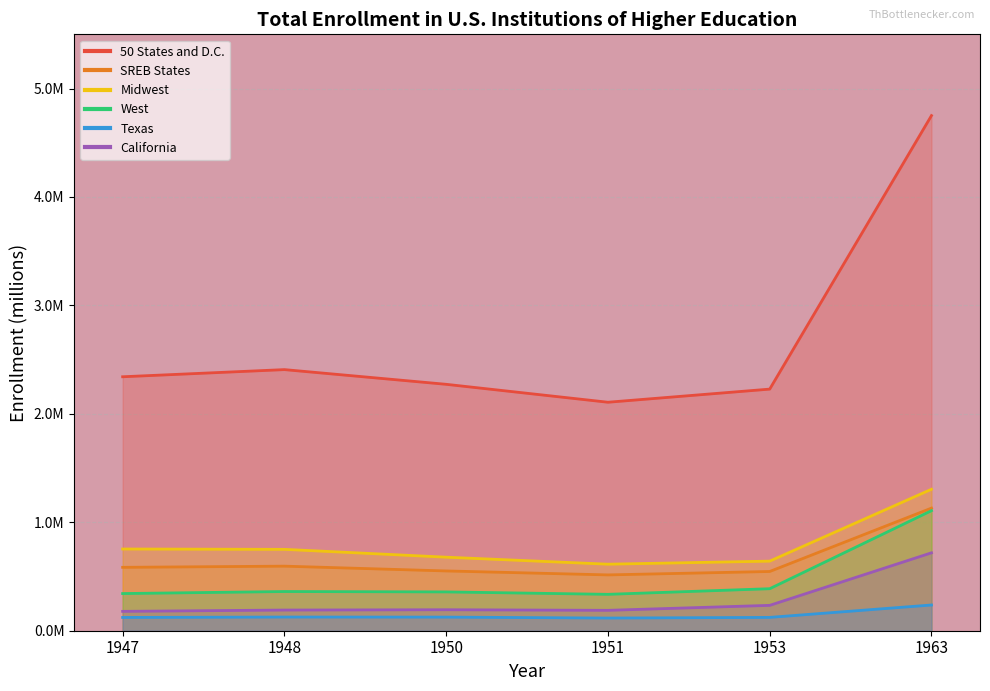

True or false: 50 States and D.C. and Texas cross at least once.

False